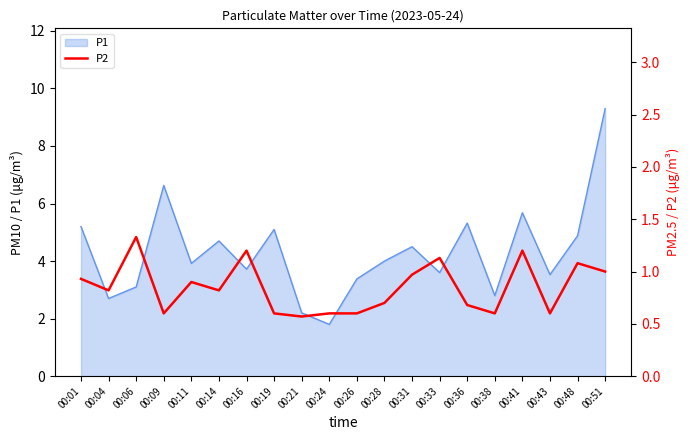

The chart shows a value of 0.7 at 00:28. True or false?

True